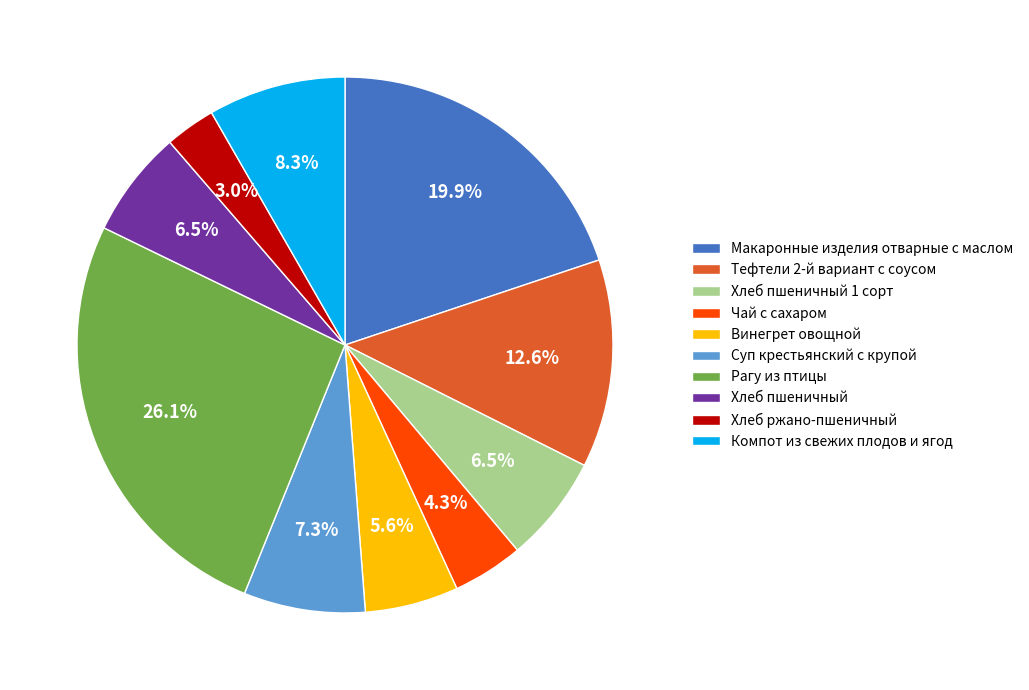

What is the smallest slice in the pie chart?

Хлеб ржано-пшеничный